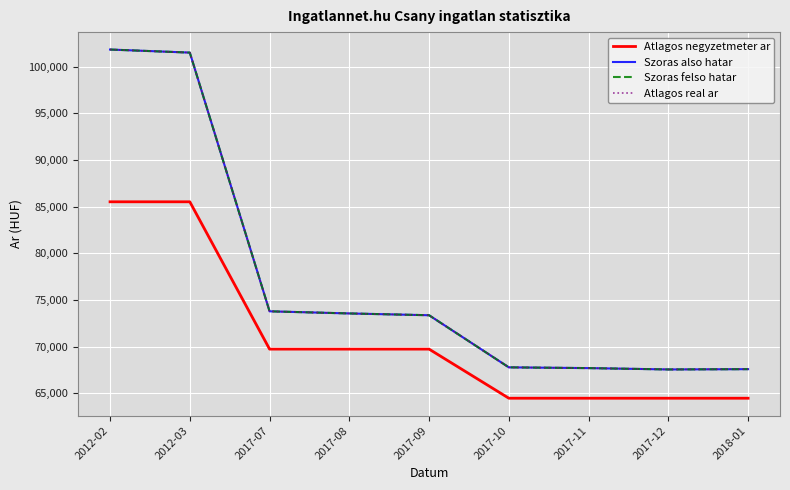

At which label is Szoras felso hatar closest to 84700?

2017-07